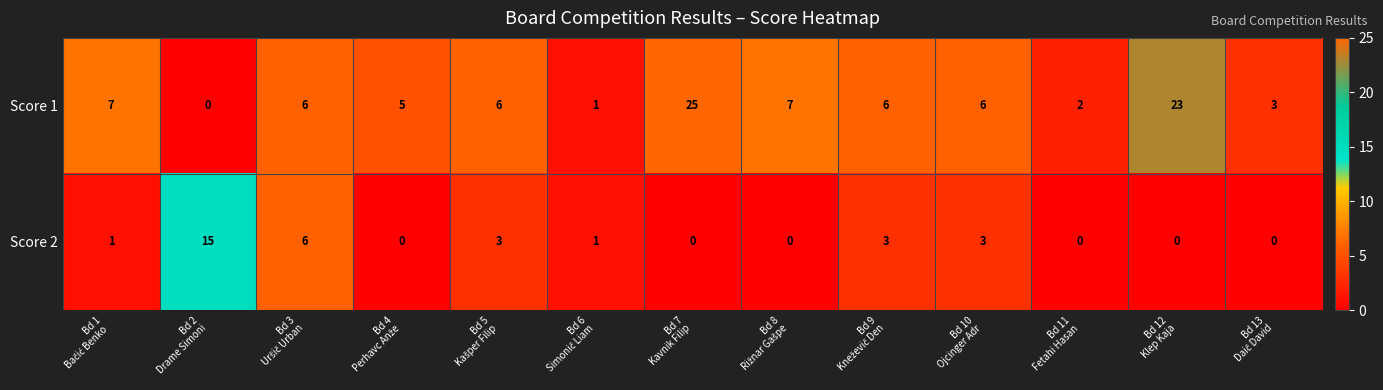

Reading right to left, transcribe all the data shown in this chart.

Score 1: 3	23	2	6	6	7	25	1	6	5	6	0	7
Score 2: 0	0	0	3	3	0	0	1	3	0	6	15	1